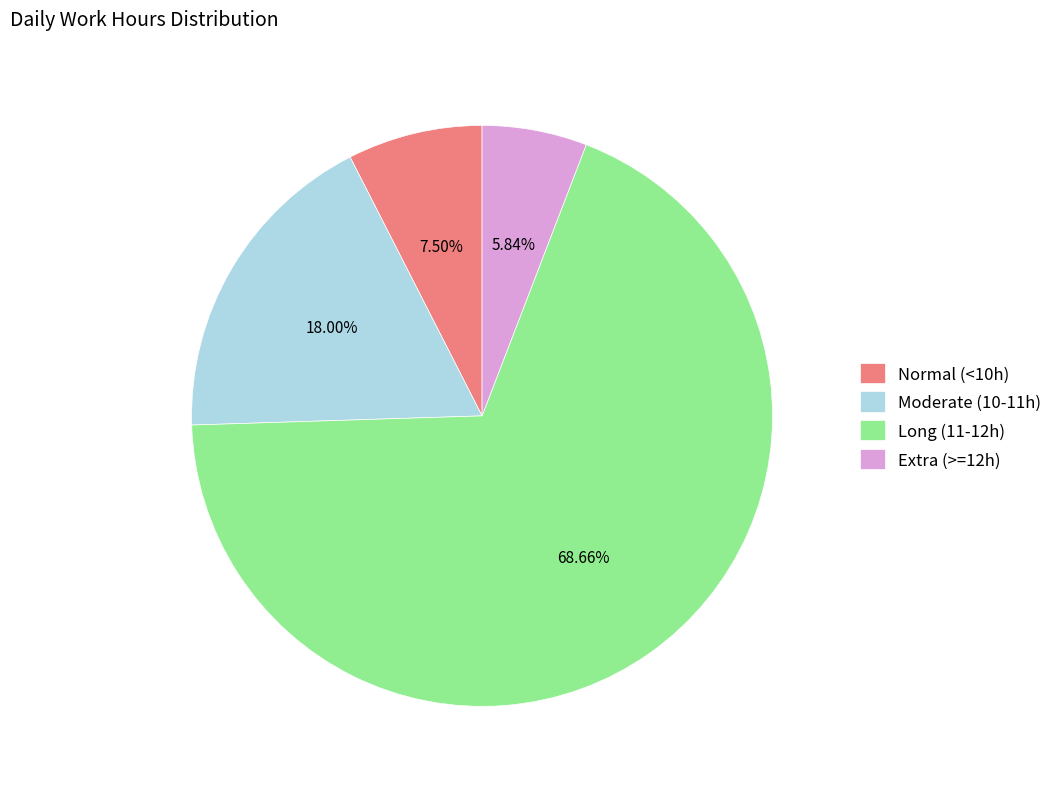

Which slice is the smallest?

Extra (>=12h)